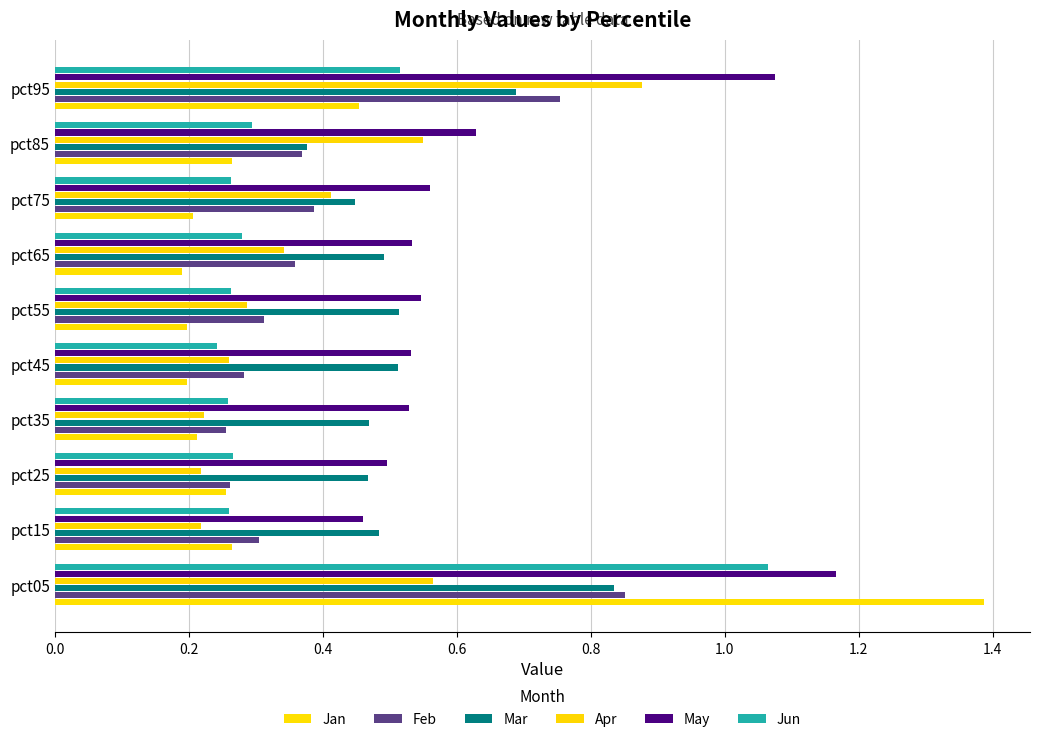

How many categories are shown in the chart?

10